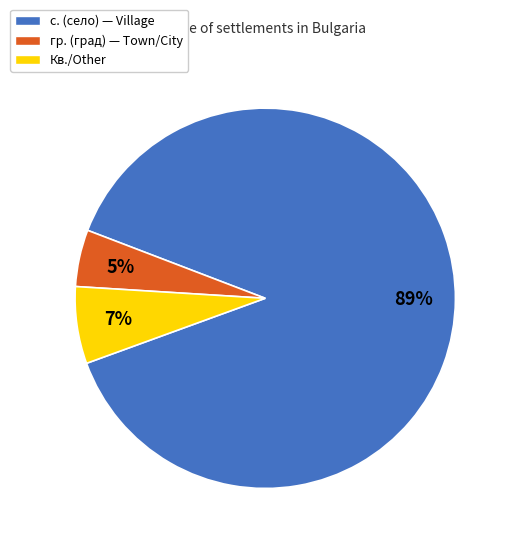

Does any single category account for the majority?

Yes